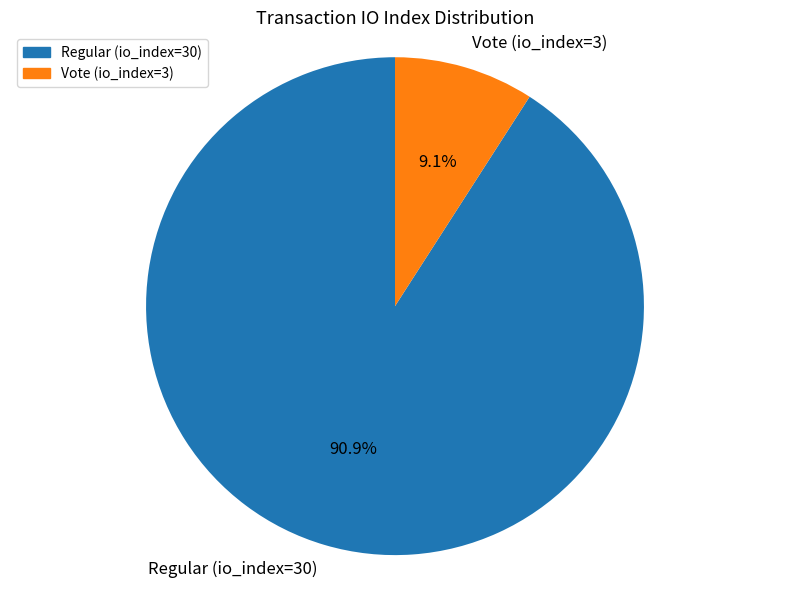

To the nearest percent, what portion does Vote (io_index=3) represent?

9%